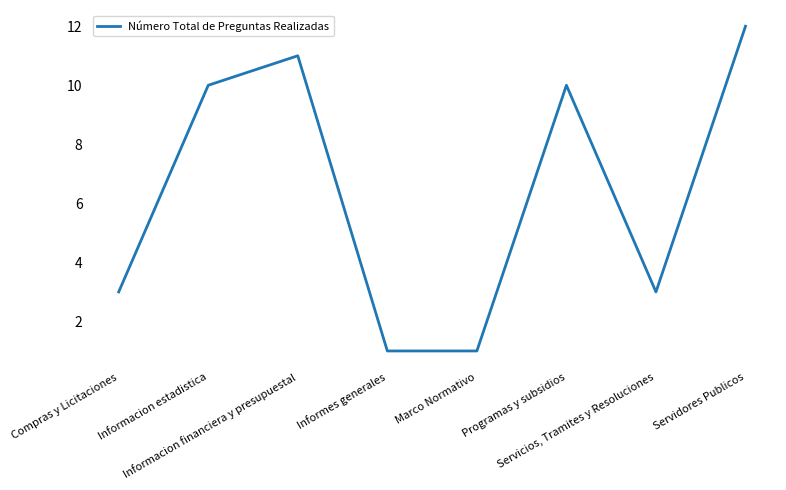

What value does the data have at Compras y Licitaciones?

3